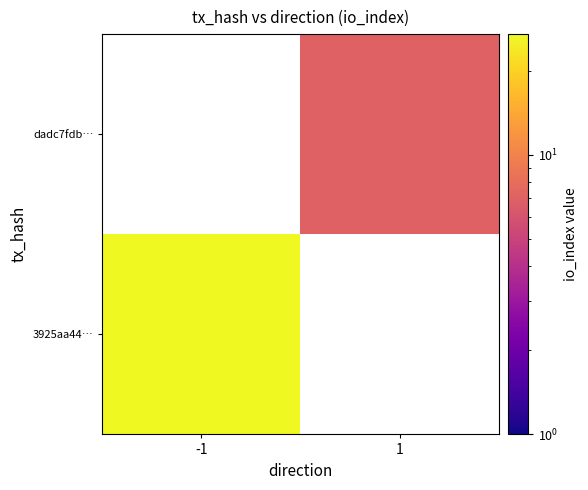

Is the value of 3925aa44… at -1 greater than the value of dadc7fdb… at -1?

No